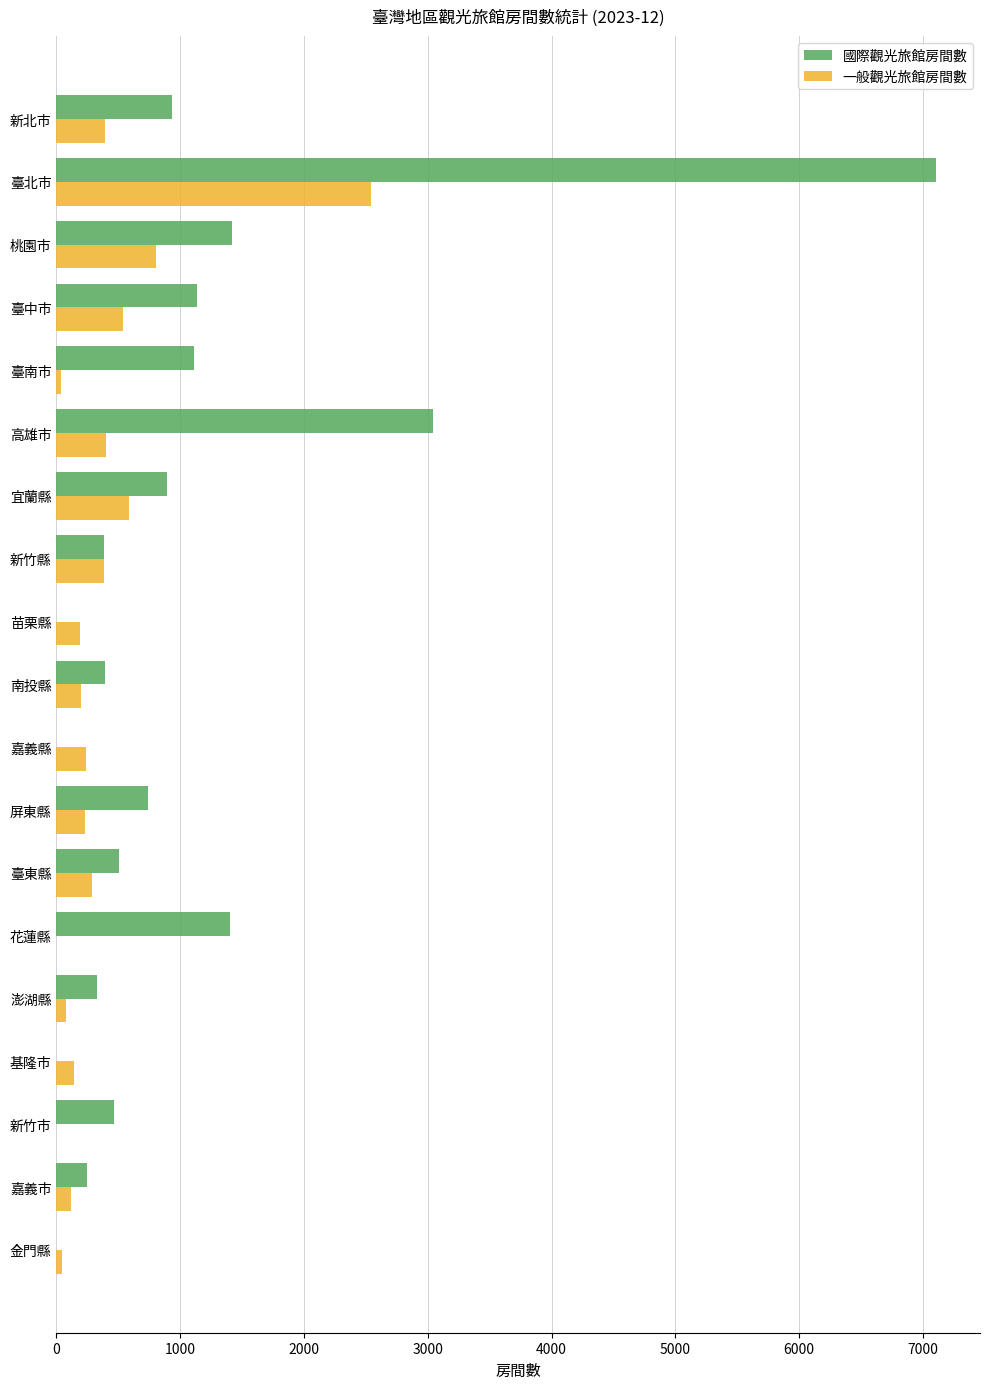

What is the maximum value for 國際觀光旅館房間數?

7105